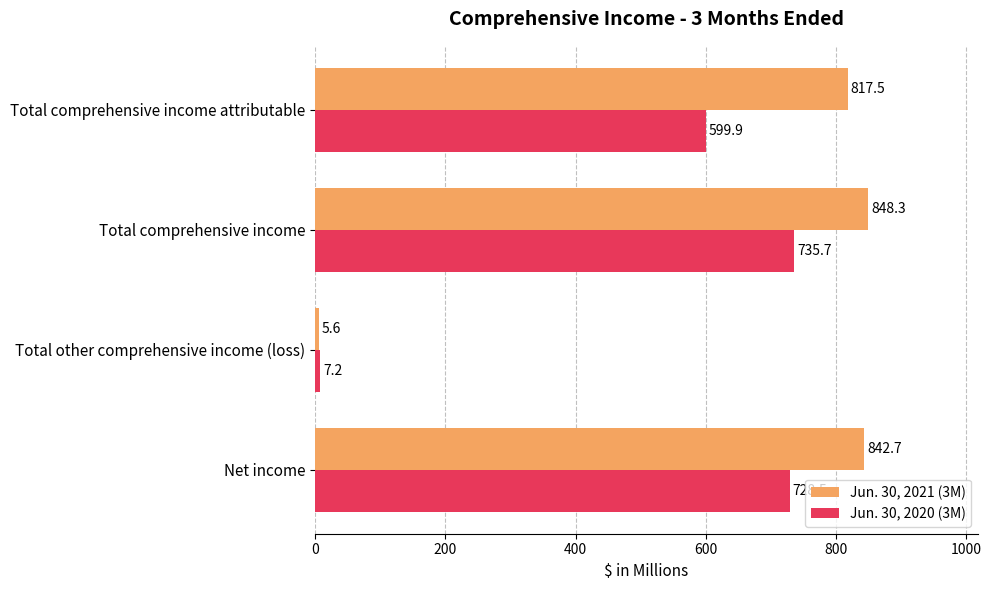

Where is Jun. 30, 2021 (3M) nearest to the value 426?

Total comprehensive income attributable